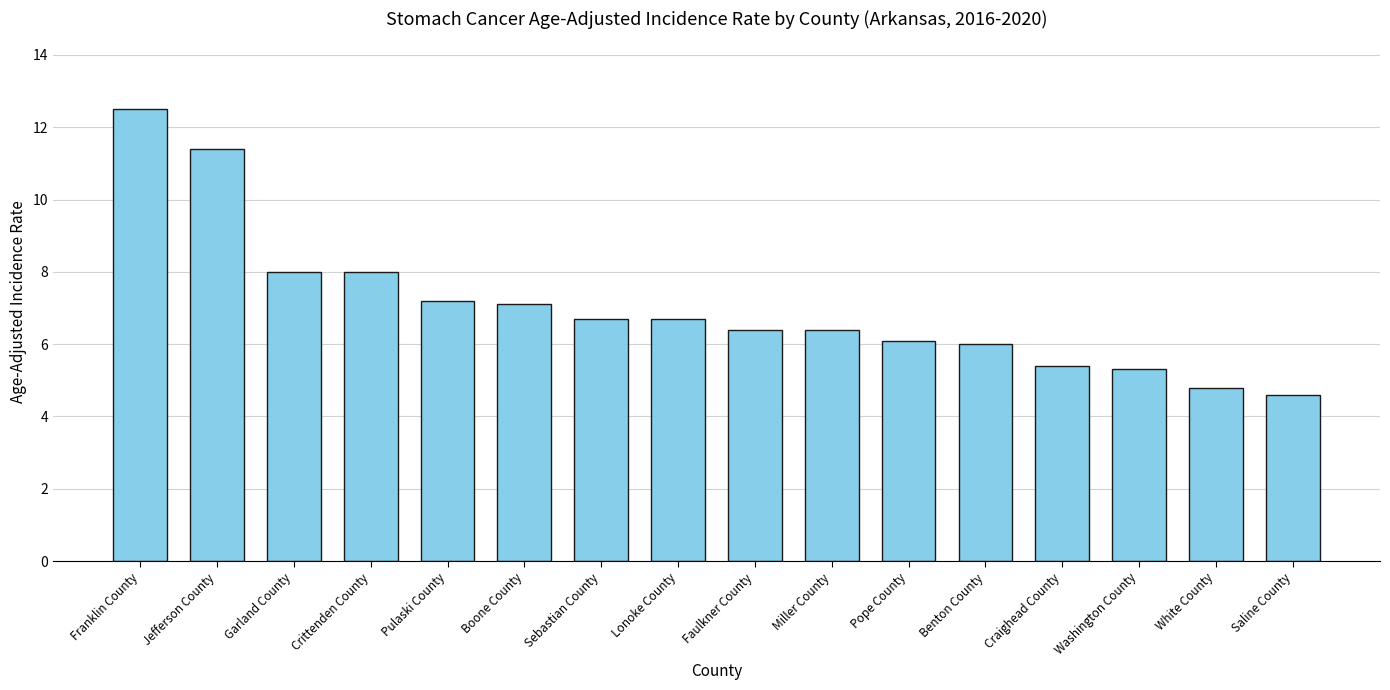

What is the difference between the maximum and minimum values?

7.9